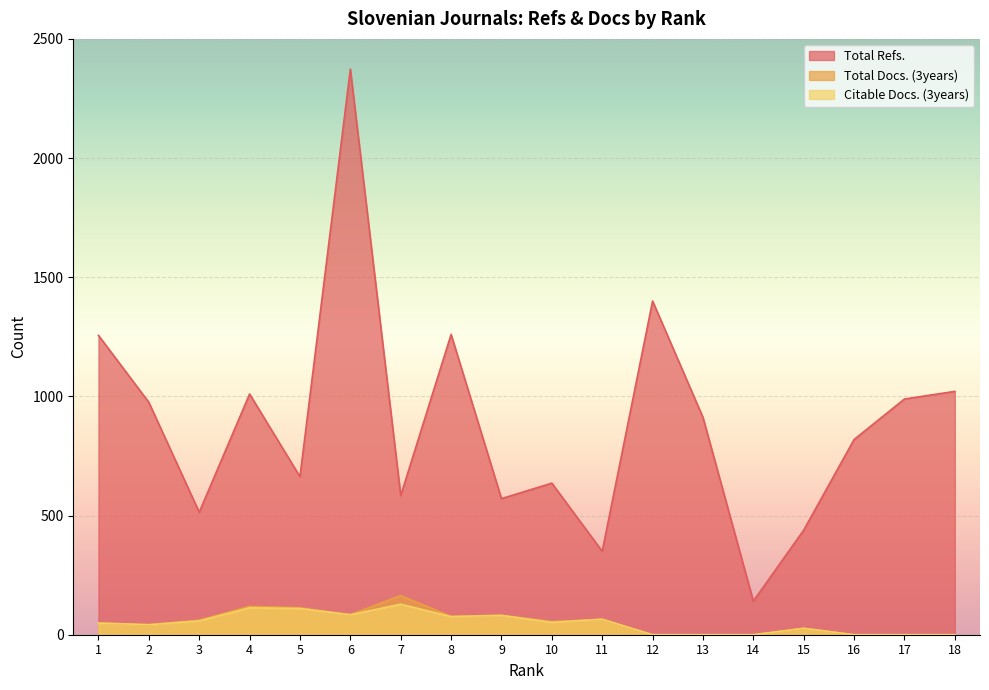

The Total Refs. series shows 439 at 15. True or false?

True